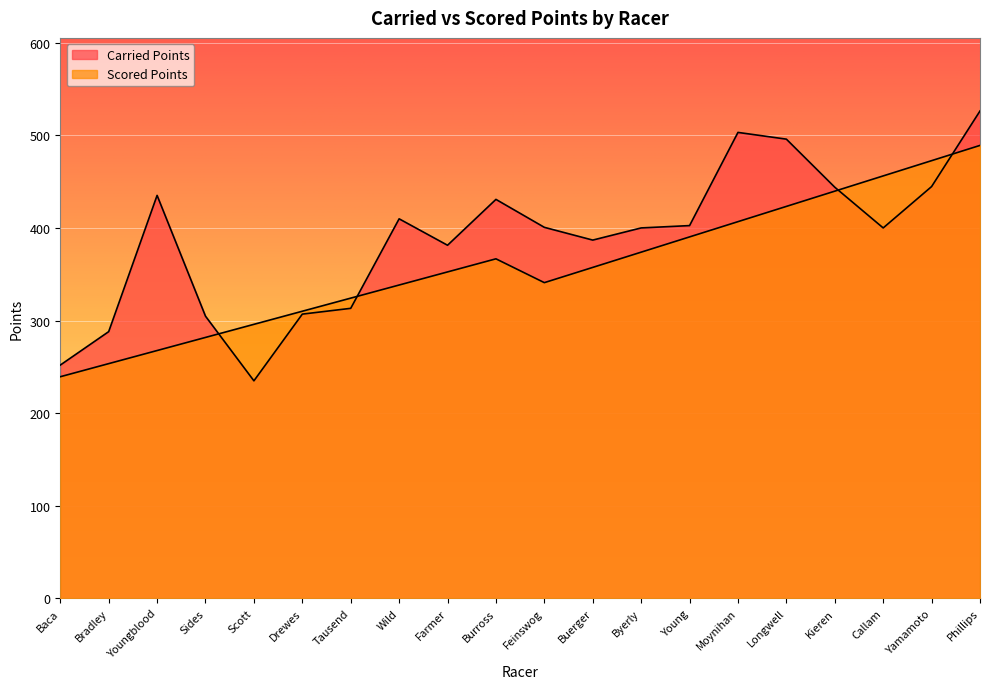

After their last crossing, which series has the higher values: Scored Points or Carried Points?

Carried Points